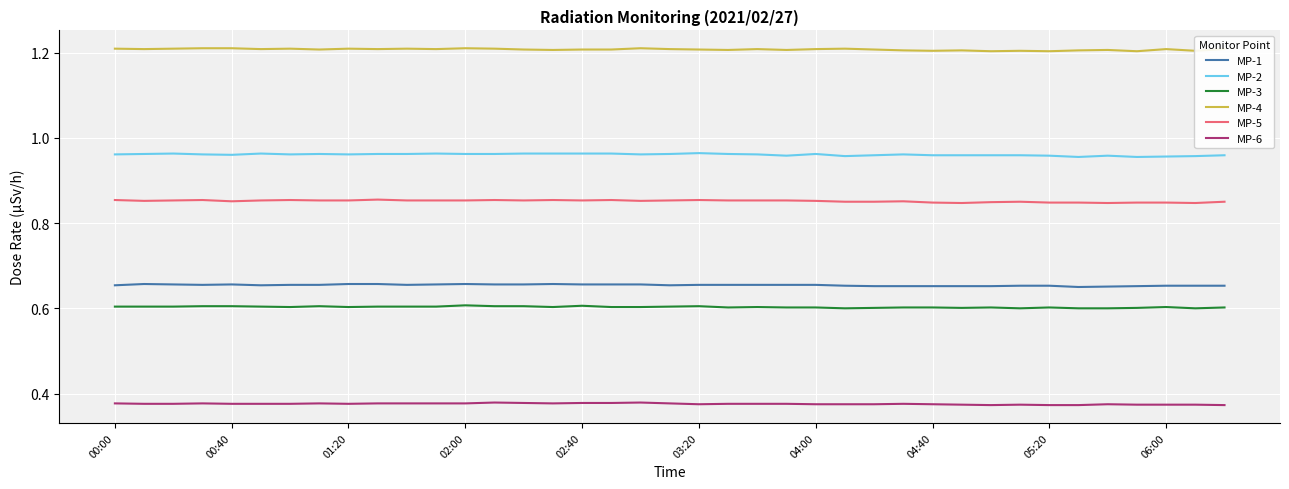

True or false: MP-1 and MP-6 cross at least once.

False